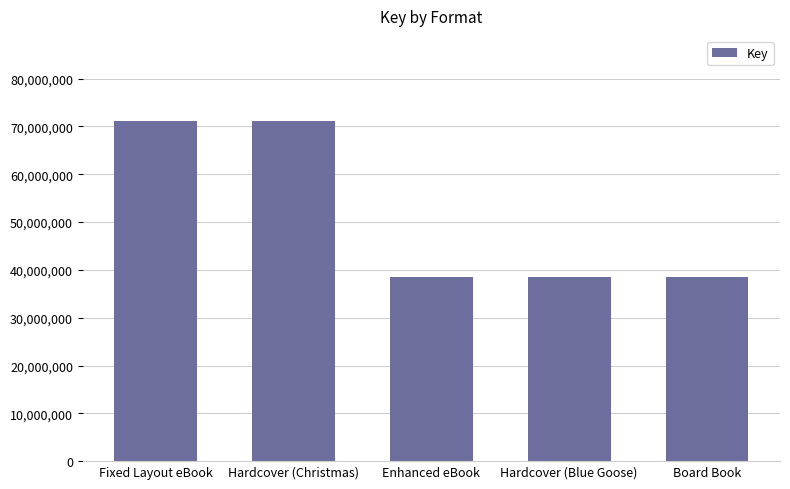

What is the greatest value displayed?

71150043